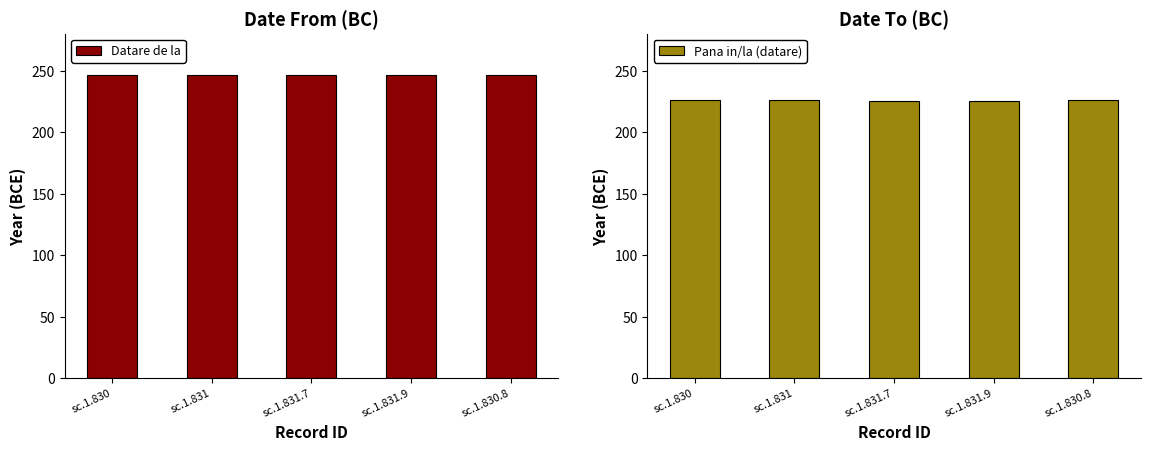

List the series in order of their overall mean, highest first.

Datare de la, Pana in/la (datare)